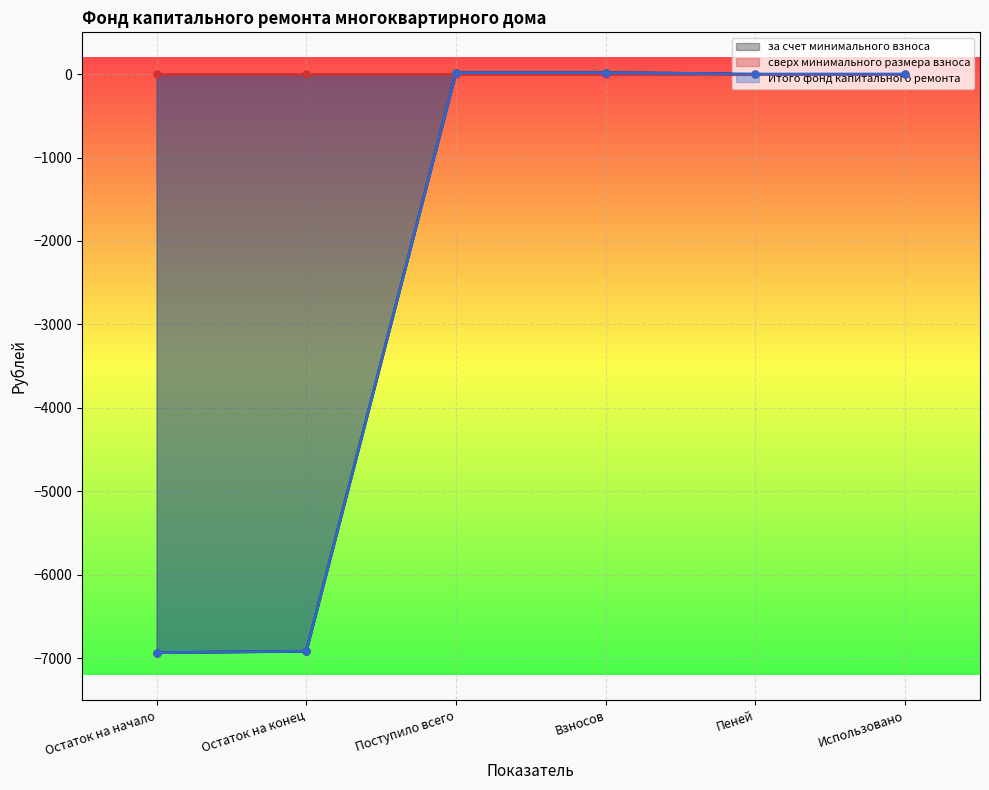

Is the value of за счет минимального взноса at Остаток на начало greater than the value of Итого фонд капитального ремонта at Остаток на начало?

No